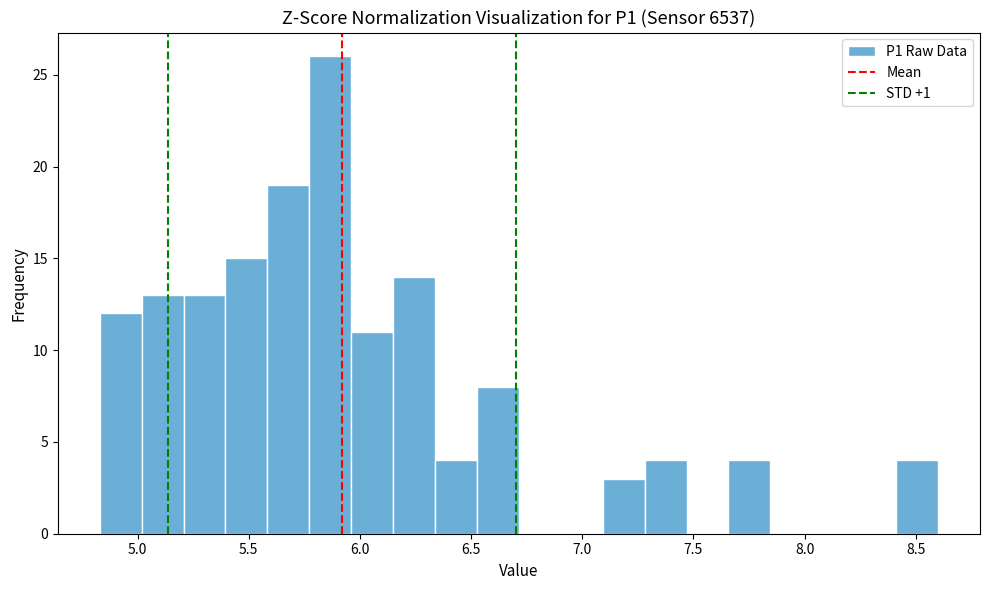

Around what value on the x-axis is the tallest bar? Give the approximate position of its centre, as read against the axis.

5.85